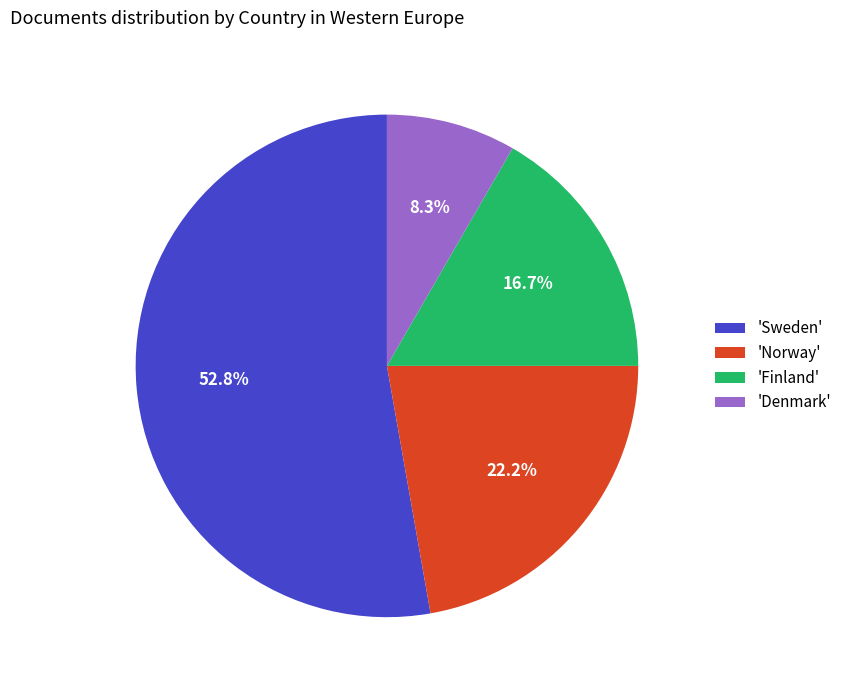

Which slice is the smallest?

'Denmark'